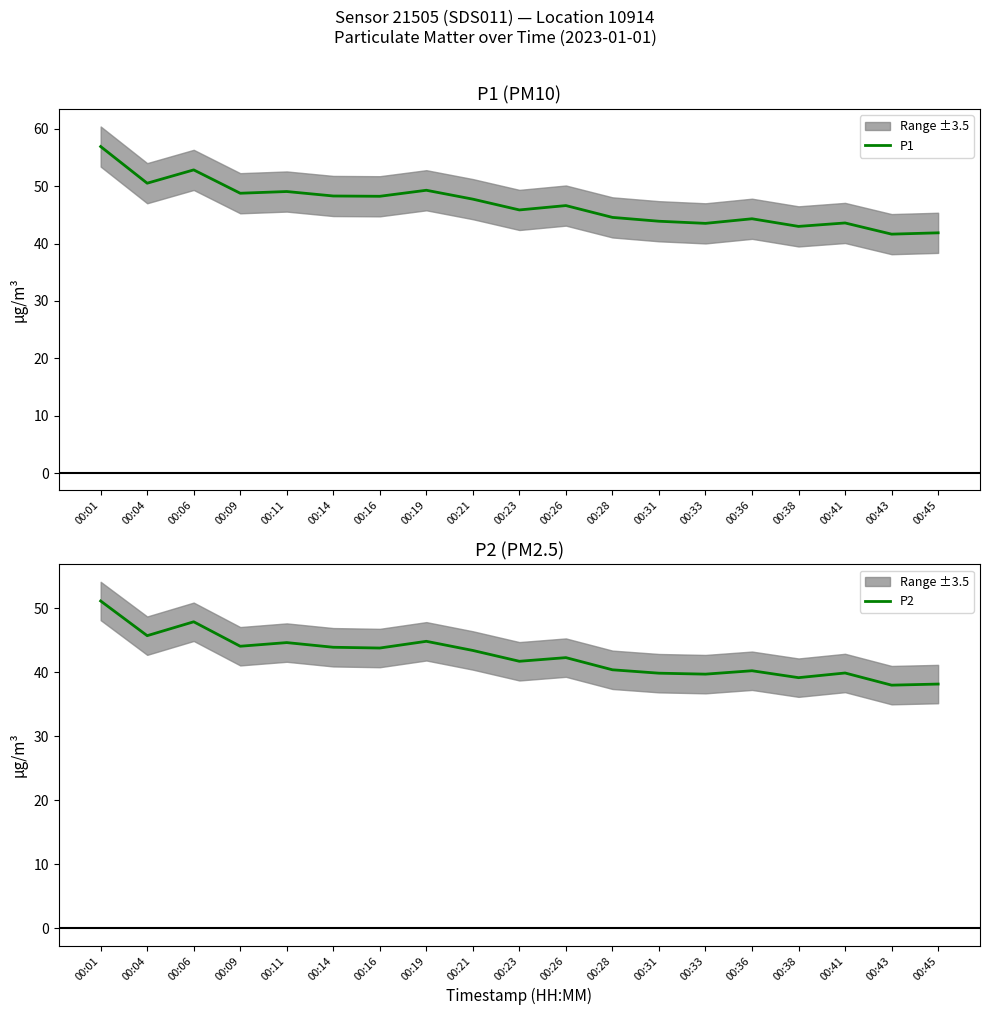

Which series changed the most between 00:14 and 00:21?

P1